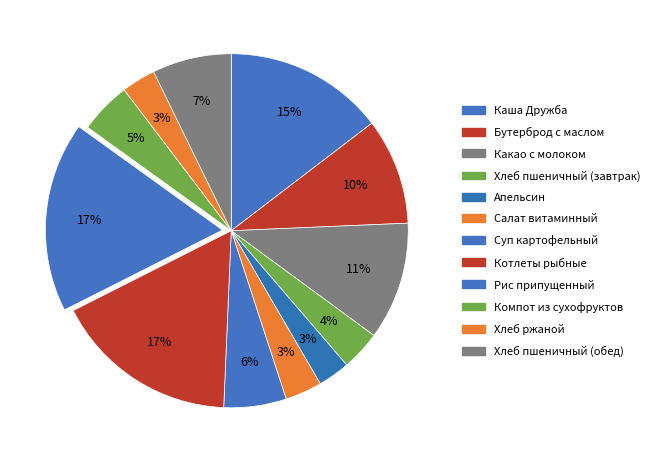

What percentage is NOT represented by Какао с молоком?

89.2%